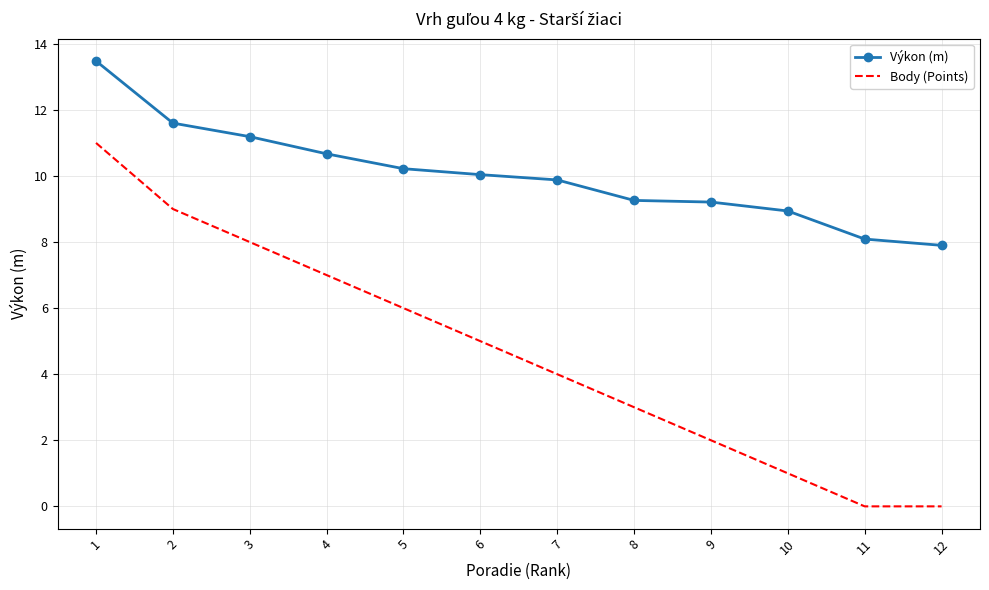

What is the approximate value of Výkon (m) at 11?

8.1